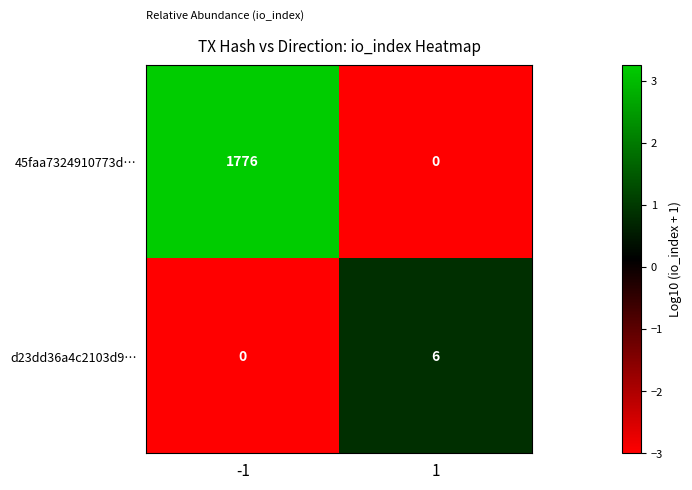

What is the approximate value of d23dd36a4c2103d9… at 1?

6